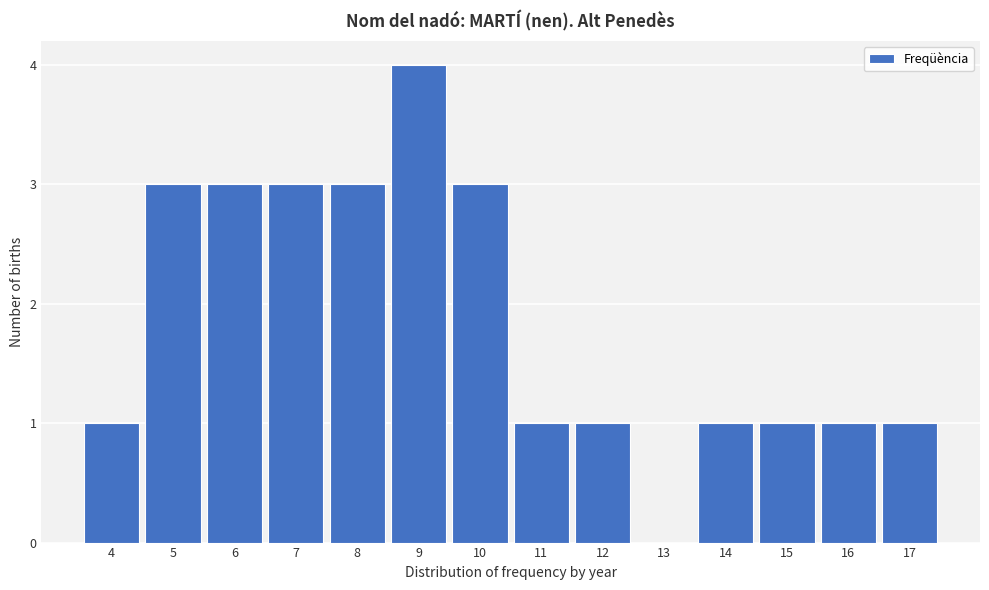

Reading left to right, list every bar in this chart as the range it spans on the x-axis followed by its height. The values are not printed on the chart, so give them approximately, as read against the axis.

3.5 to 4.5: 1
4.5 to 5.5: 3
5.5 to 6.5: 3
6.5 to 7.5: 3
7.5 to 8.5: 3
8.5 to 9.5: 4
9.5 to 10.5: 3
10.5 to 11.5: 1
11.5 to 12.5: 1
12.5 to 13.5: 0
13.5 to 14.5: 1
14.5 to 15.5: 1
15.5 to 16.5: 1
16.5 to 17.5: 1